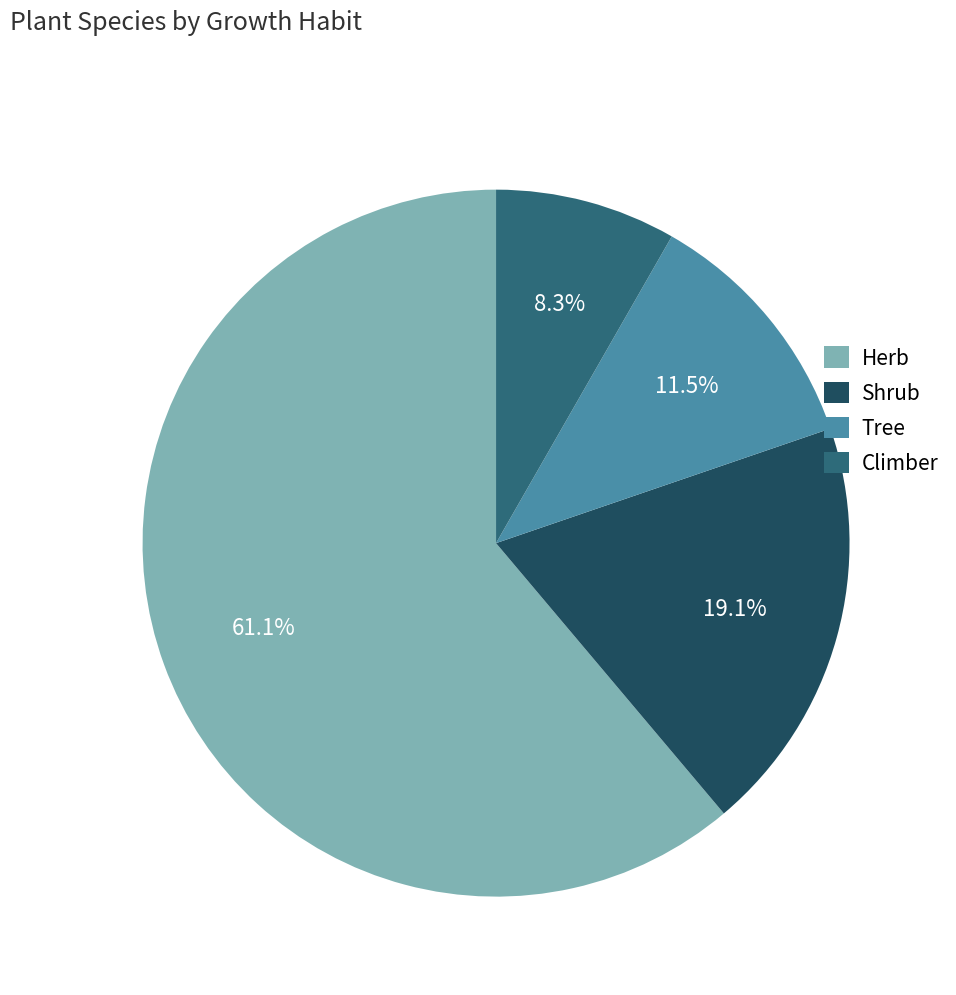

What percentage is NOT represented by Herb?

38.9%